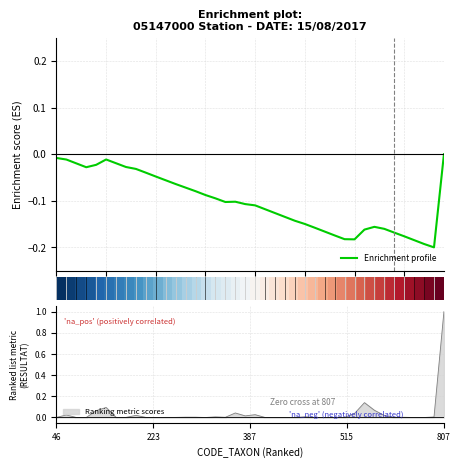

Which category has the highest value in the Ranking metric scores series?

807